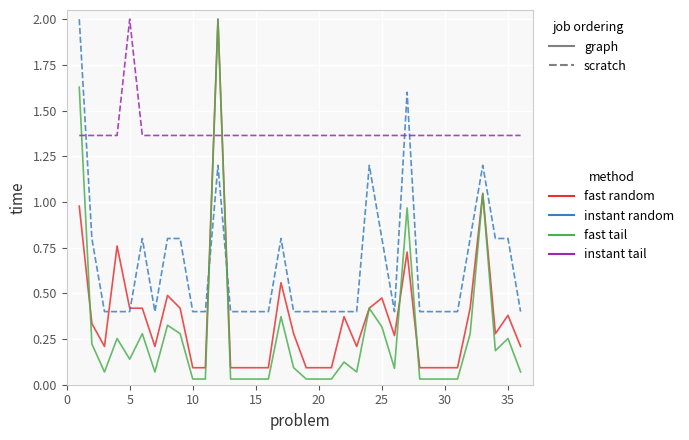

Which series has the largest total across all categories?

instant tail